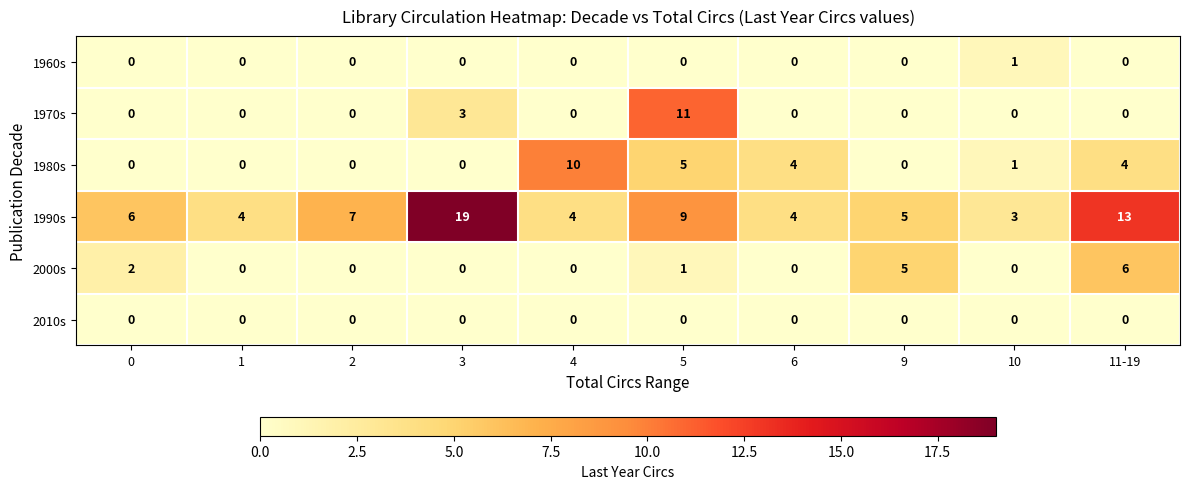

Which series has the widest spread of values?

1990s